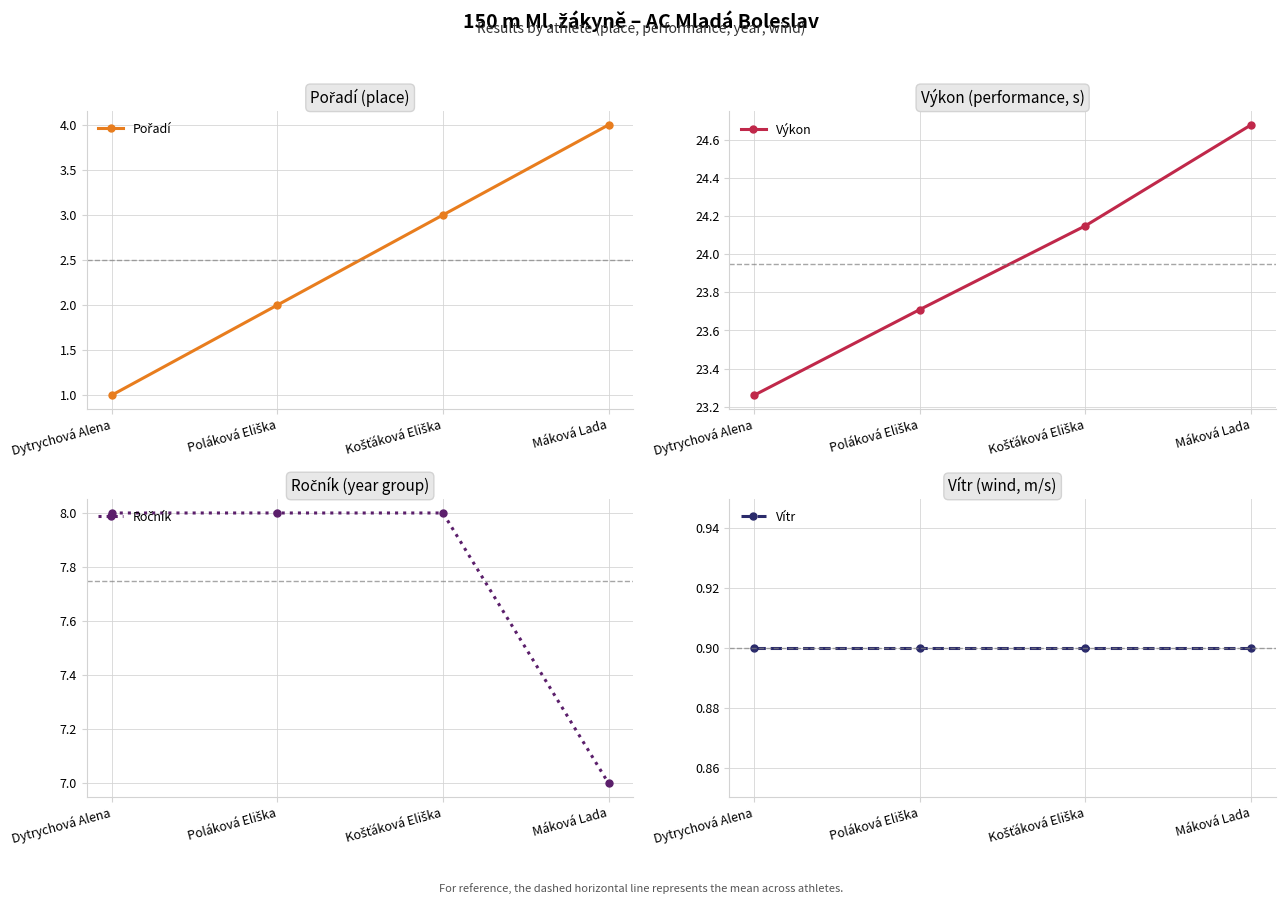

Which series has the largest total across all categories?

Výkon